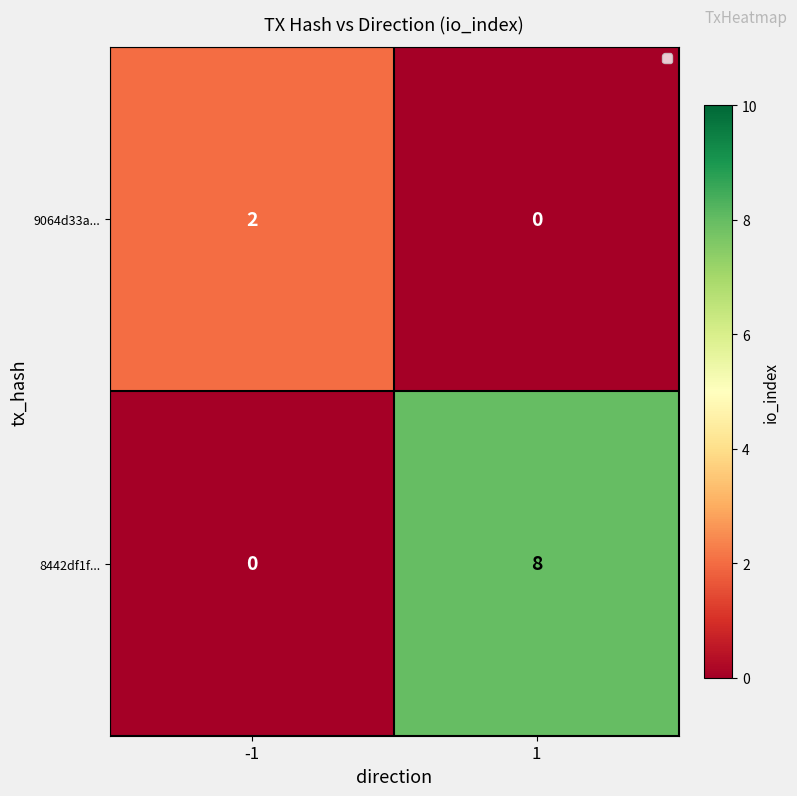

Reading right to left, what are all the values shown in this chart?

9064d33a...: 0	2
8442df1f...: 8	0